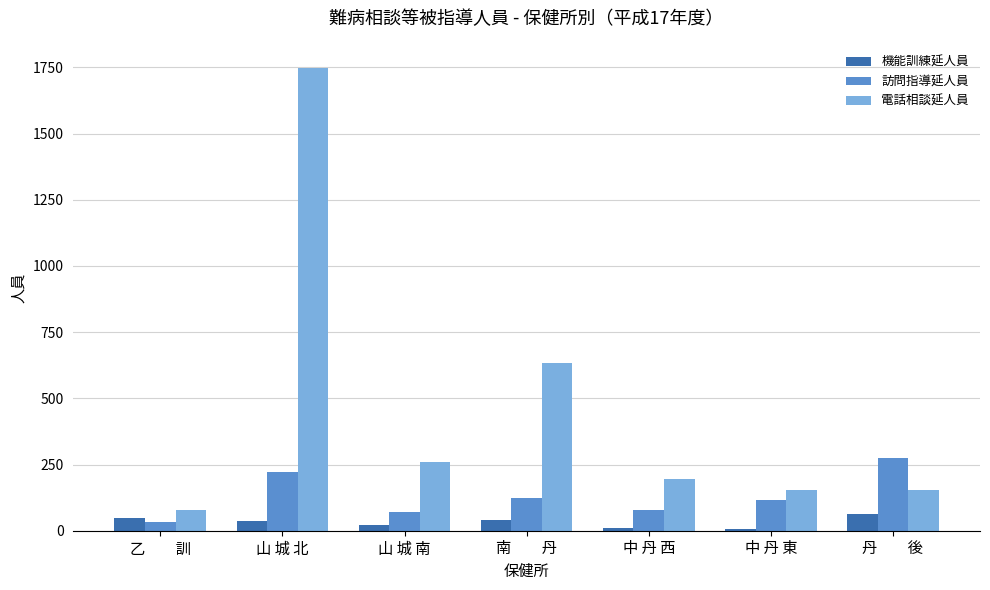

What is the sum of all 機能訓練延人員 values?

227